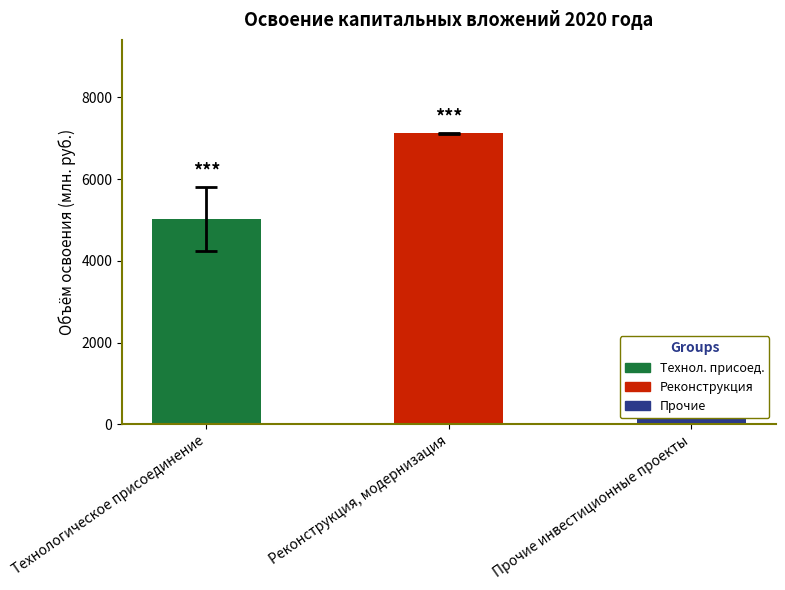

Which series has the largest total across all categories?

Факт (млн. руб.)